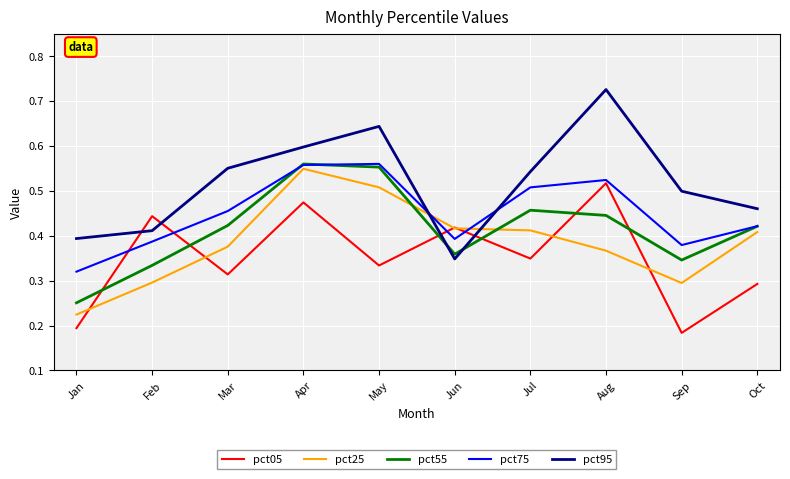

Between Feb and Sep, which series saw the biggest shift?

pct05